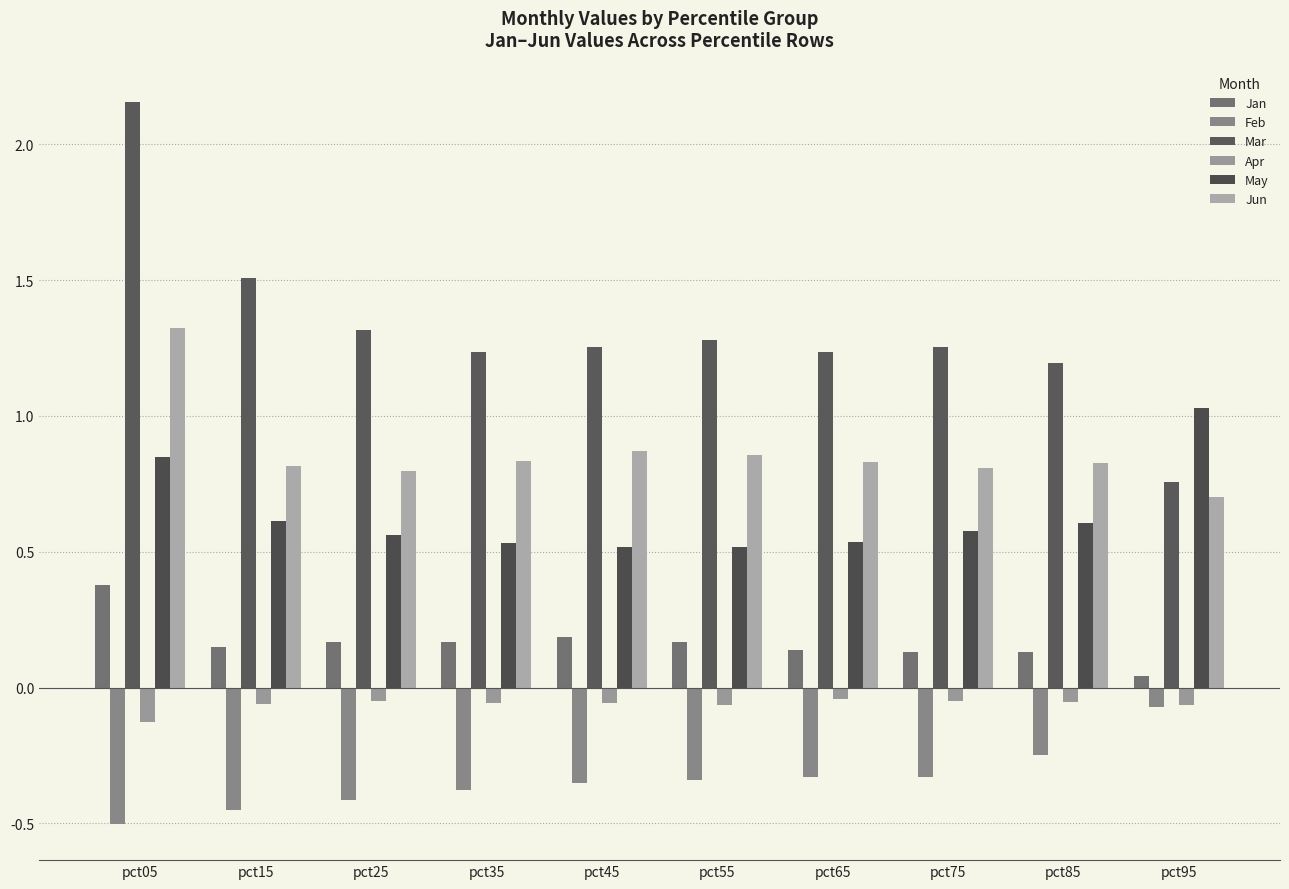

Reading left to right, list all the values displayed in this chart.

Jan: pct05=0.4	pct15=0.1	pct25=0.2	pct35=0.2	pct45=0.2	pct55=0.2	pct65=0.1	pct75=0.1	pct85=0.1	pct95=0.0
Feb: pct05=-0.5	pct15=-0.4	pct25=-0.4	pct35=-0.4	pct45=-0.3	pct55=-0.3	pct65=-0.3	pct75=-0.3	pct85=-0.2	pct95=-0.1
Mar: pct05=2.2	pct15=1.5	pct25=1.3	pct35=1.2	pct45=1.3	pct55=1.3	pct65=1.2	pct75=1.3	pct85=1.2	pct95=0.8
Apr: pct05=-0.1	pct15=-0.1	pct25=-0.0	pct35=-0.1	pct45=-0.1	pct55=-0.1	pct65=-0.0	pct75=-0.1	pct85=-0.1	pct95=-0.1
May: pct05=0.8	pct15=0.6	pct25=0.6	pct35=0.5	pct45=0.5	pct55=0.5	pct65=0.5	pct75=0.6	pct85=0.6	pct95=1.0
Jun: pct05=1.3	pct15=0.8	pct25=0.8	pct35=0.8	pct45=0.9	pct55=0.9	pct65=0.8	pct75=0.8	pct85=0.8	pct95=0.7